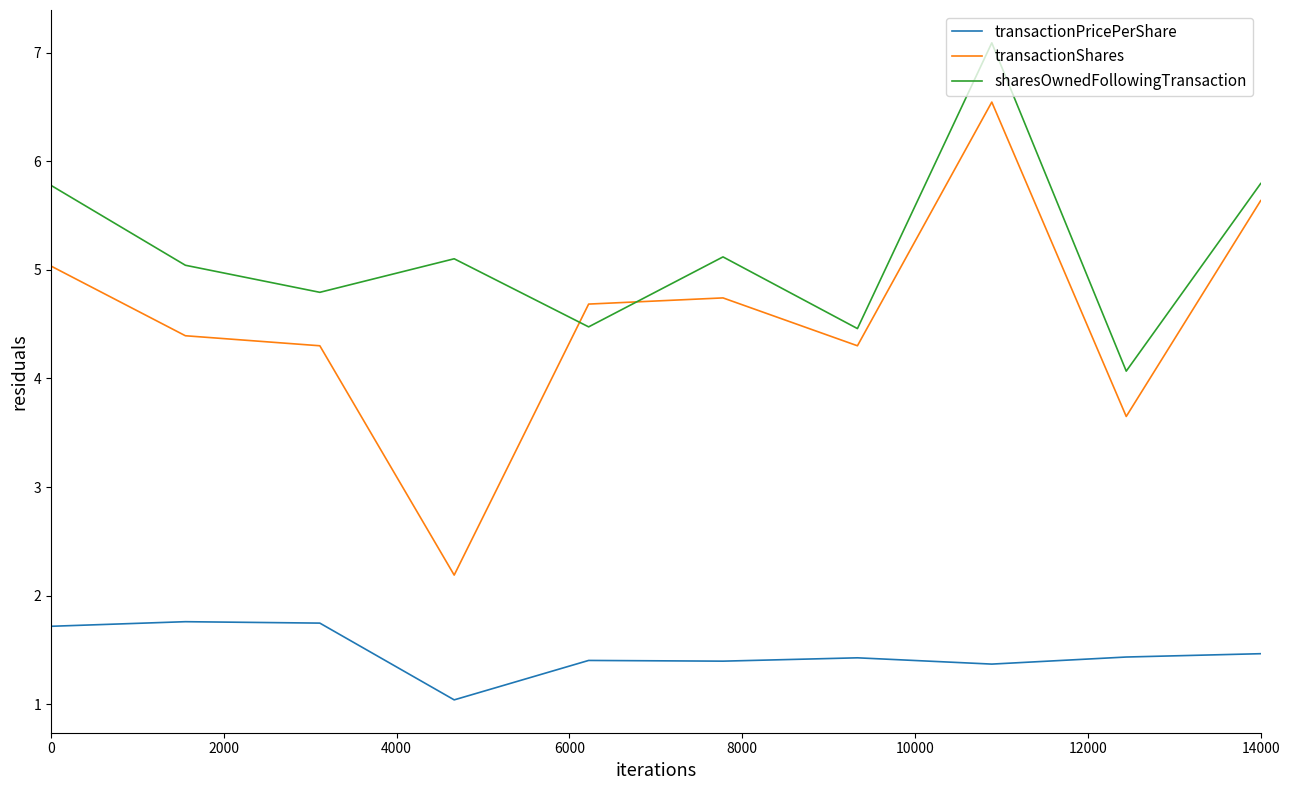

Which series has the largest total across all categories?

sharesOwnedFollowingTransaction